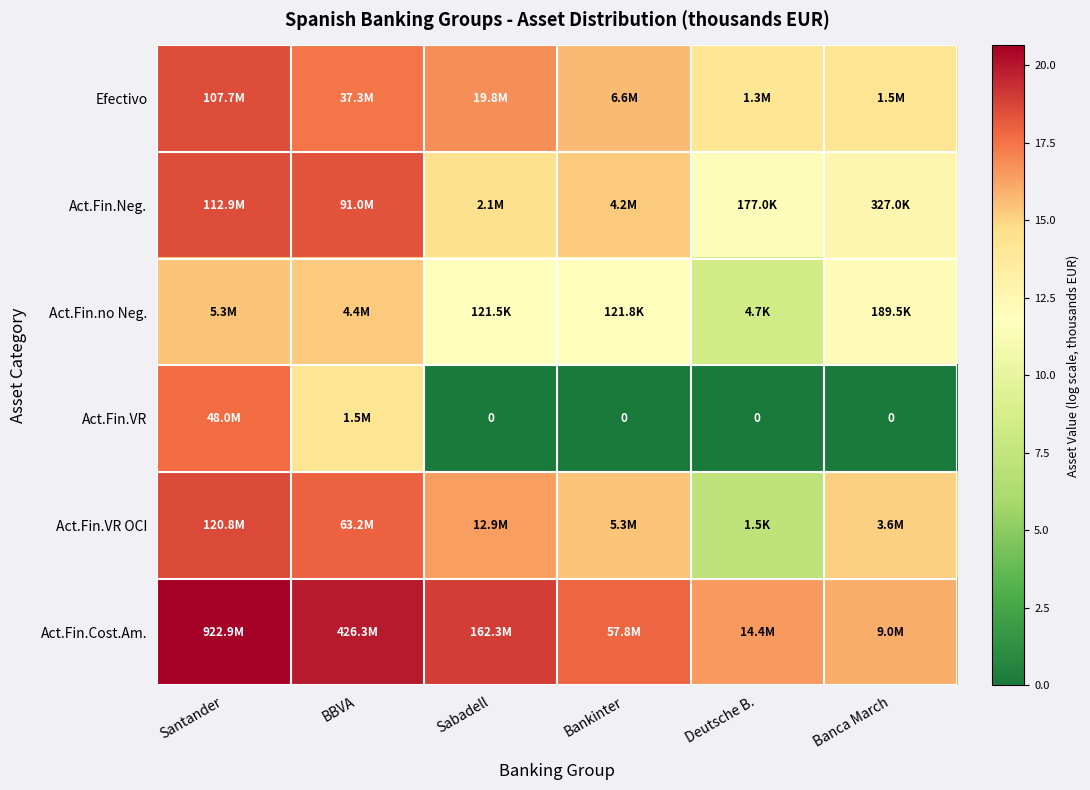

Where is Act.Fin.no Neg. nearest to the value 11?

Sabadell